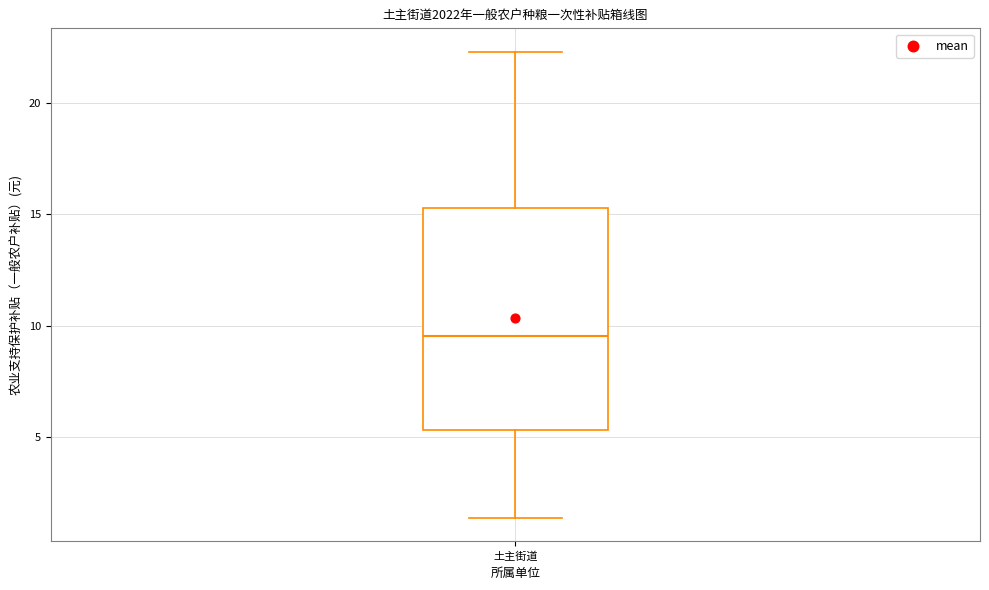

Read this box plot against the y-axis: the position of the median line, the range covered by the box, and the ends of both whiskers. The values are not printed on the chart, so give them approximately, as read against the axis.

median 9.5, box 5.5 to 15.5, whiskers 1.5 to 22.5